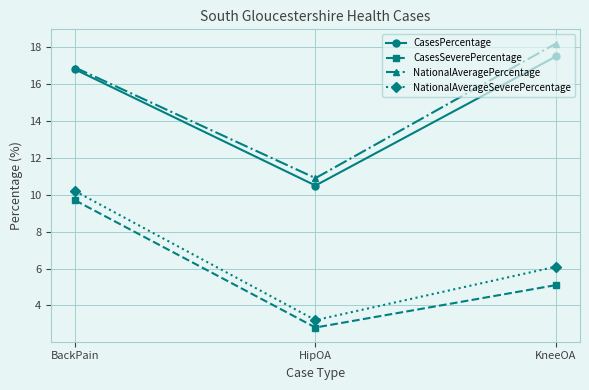

How many lines are shown in the chart?

4